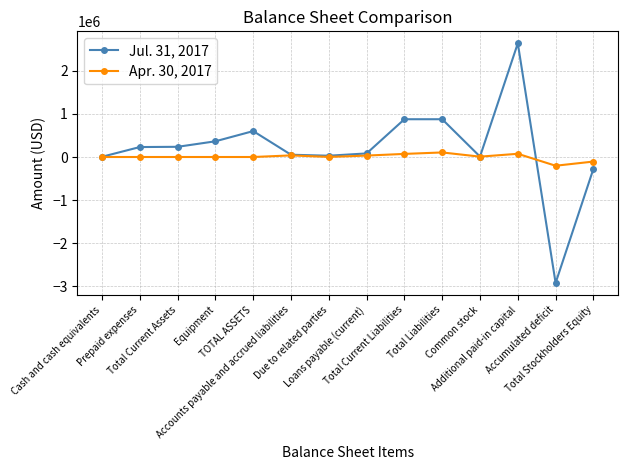

Which label corresponds to the smallest value in the chart?

Accumulated deficit